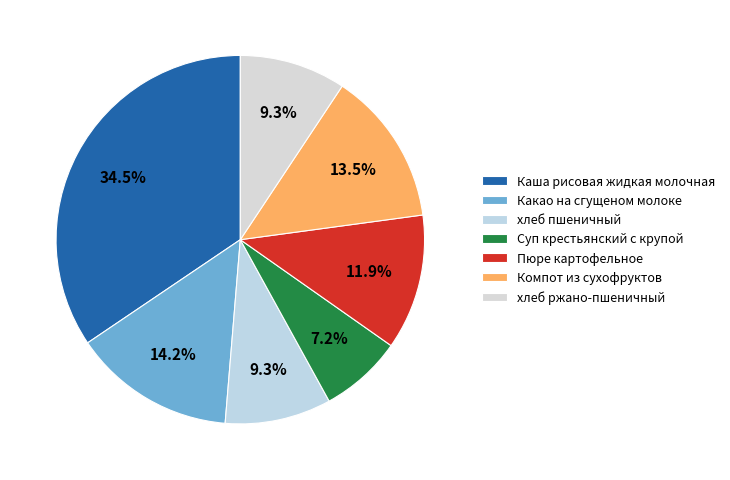

What is the total percentage of Пюре картофельное and хлеб ржано-пшеничный?

21.2%